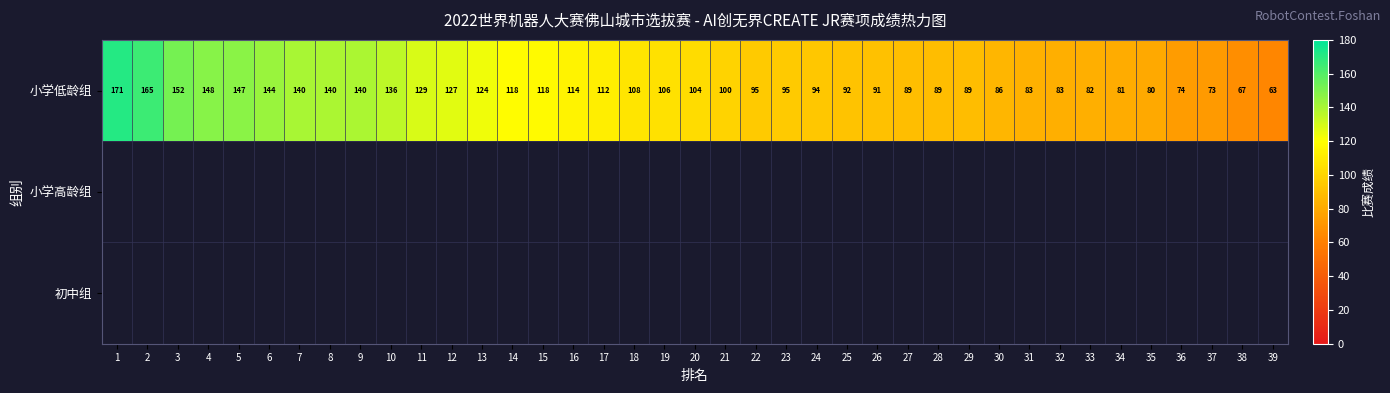

How many series are shown in this chart?

3